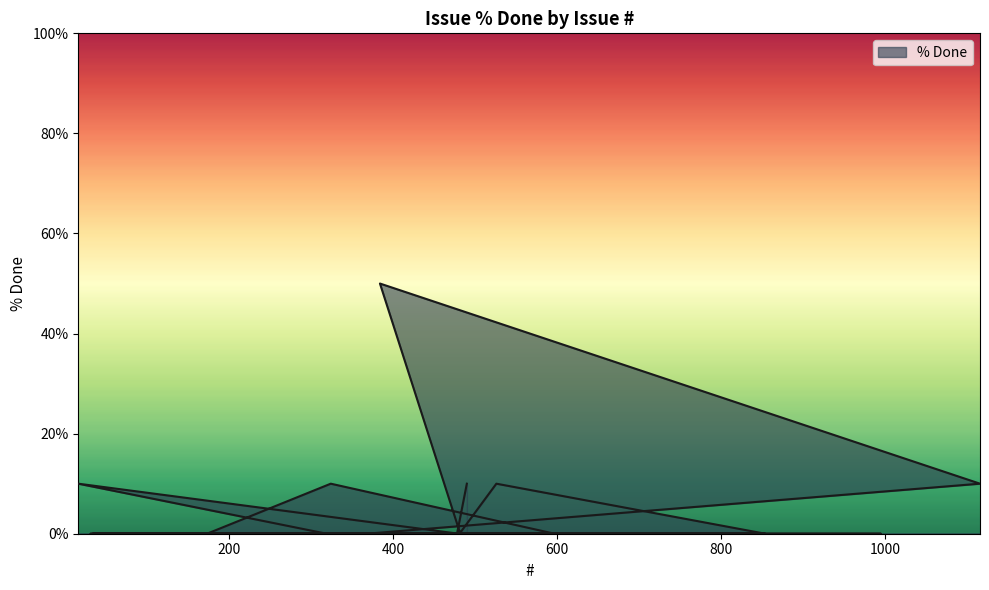

List the labels in order of value, smallest first.

574, 598, 600, 575, 584, 591, 587, 500, 210, 592, 173, 597, 599, 319, 480, 476, 995, 479, 482, 368, 31, 150, 64, 41, 481, 854, 633, 86, 149, 365, 53, 34, 96, 478, 324, 16, 1116, 526, 490, 384